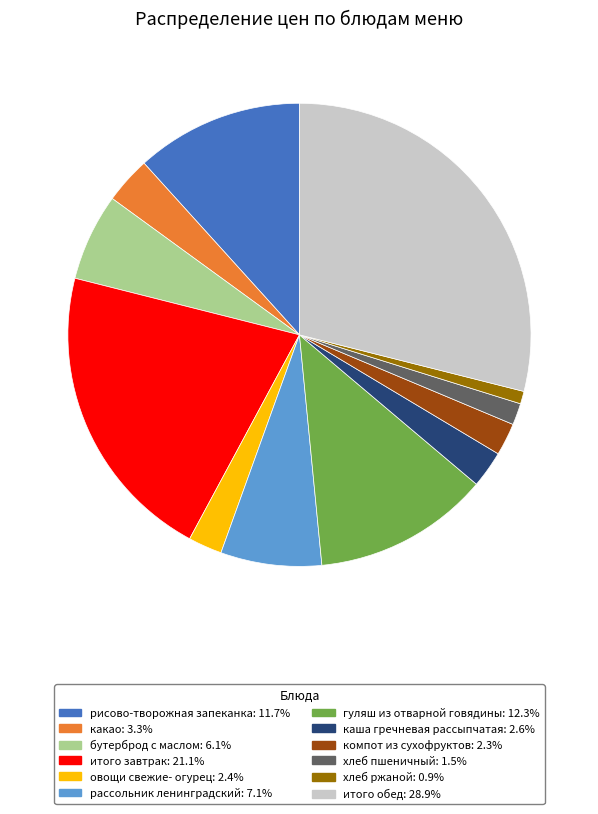

True or false: рассольник ленинградский accounts for 21% of the total.

False